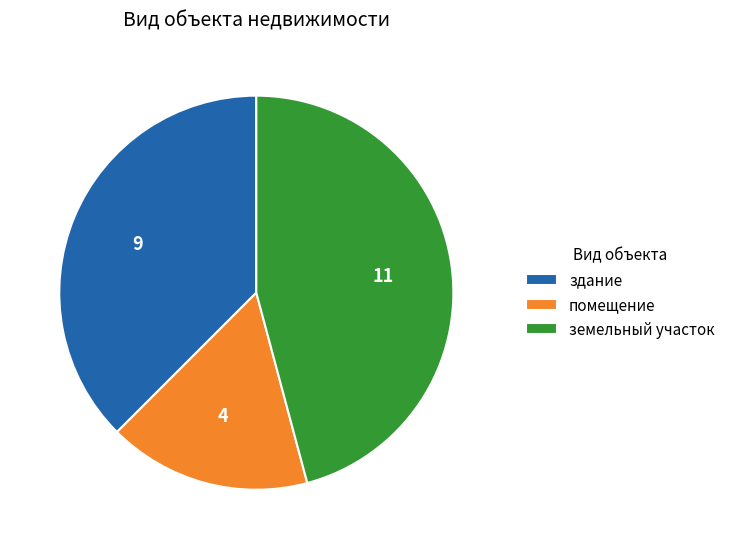

Is it true that помещение is 2% of the pie?

False